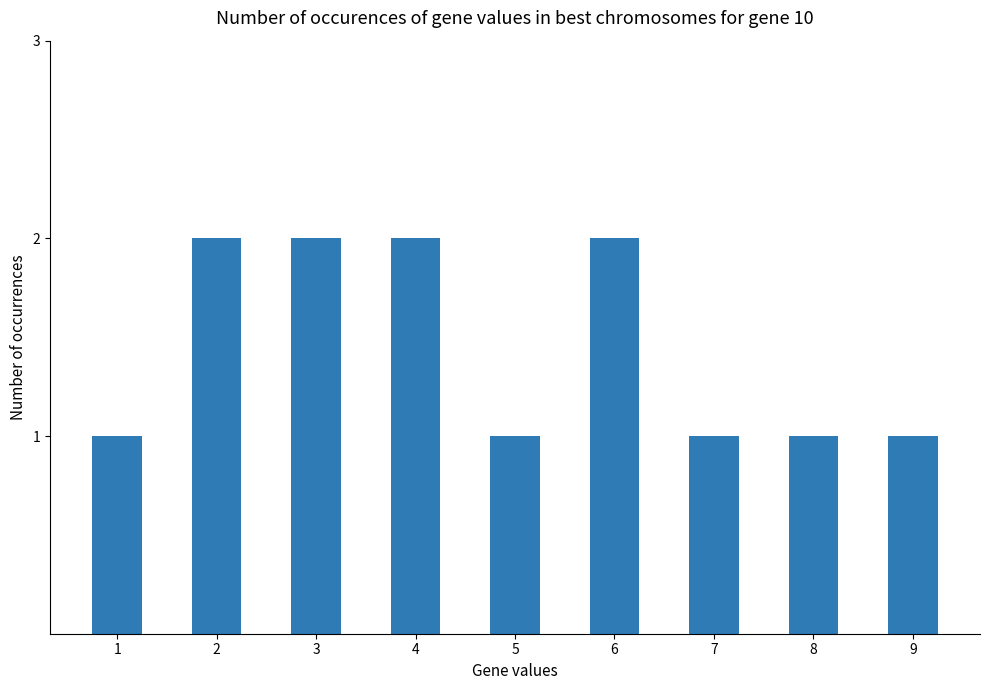

What is the value of the 8th bar from the left?

1